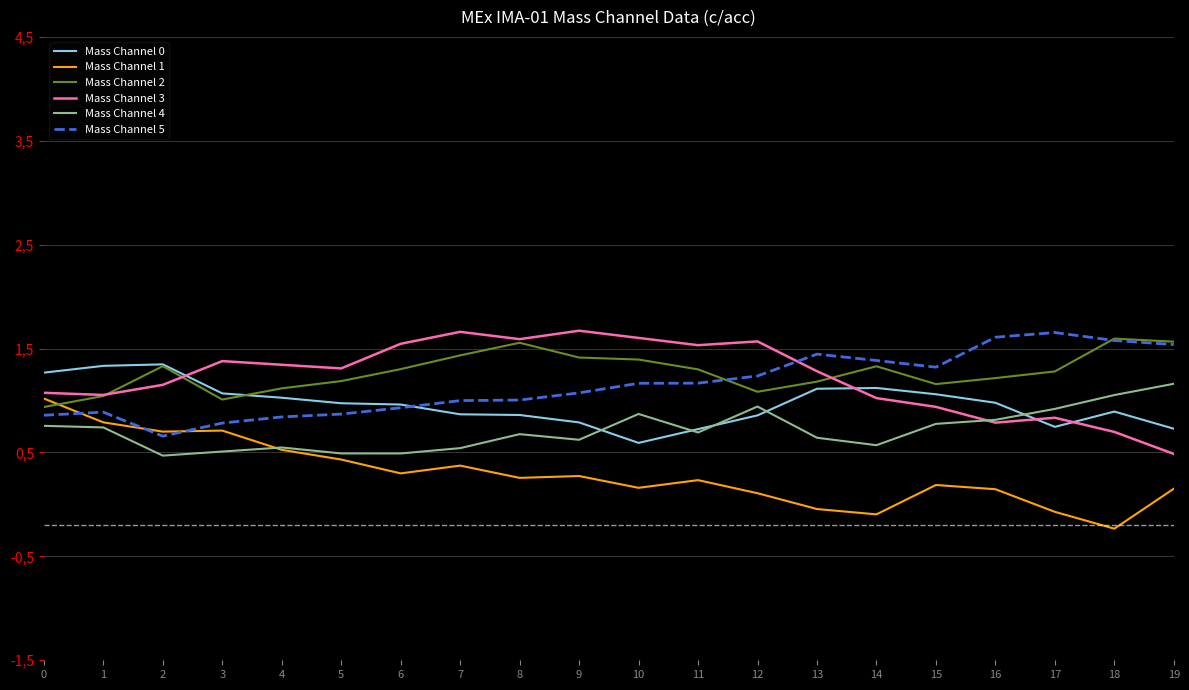

True or false: Mass Channel 3 has more than 2 points higher than both neighbors.

True